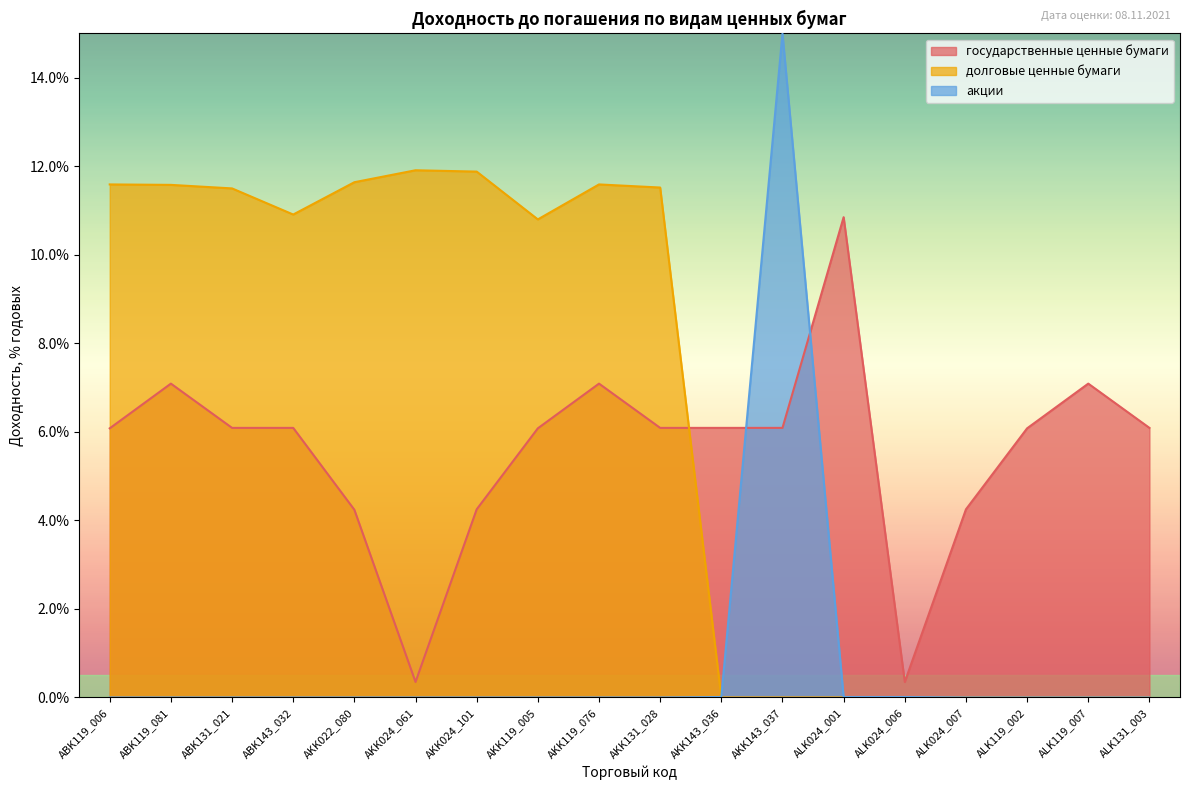

Reading right to left, extract all data points from this chart.

государственные ценные бумаги: 6.1	7.1	6.1	4.2	0.3	10.8	6.1	6.1	6.1	7.1	6.1	4.2	0.3	4.2	6.1	6.1	7.1	6.1
долговые ценные бумаги: 0.0	0.0	0.0	0.0	0.0	0.0	0.0	0.0	11.5	11.6	10.8	11.9	11.9	11.6	10.9	11.5	11.6	11.6
акции: 0.0	0.0	0.0	0.0	0.0	0.0	15.0	0.0	0.0	0.0	0.0	0.0	0.0	0.0	0.0	0.0	0.0	0.0